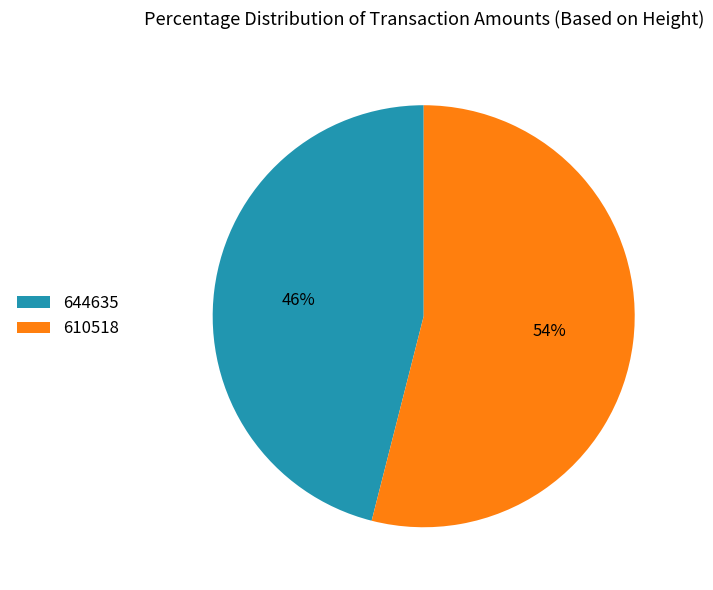

To the nearest percent, what is the average slice percentage?

50%